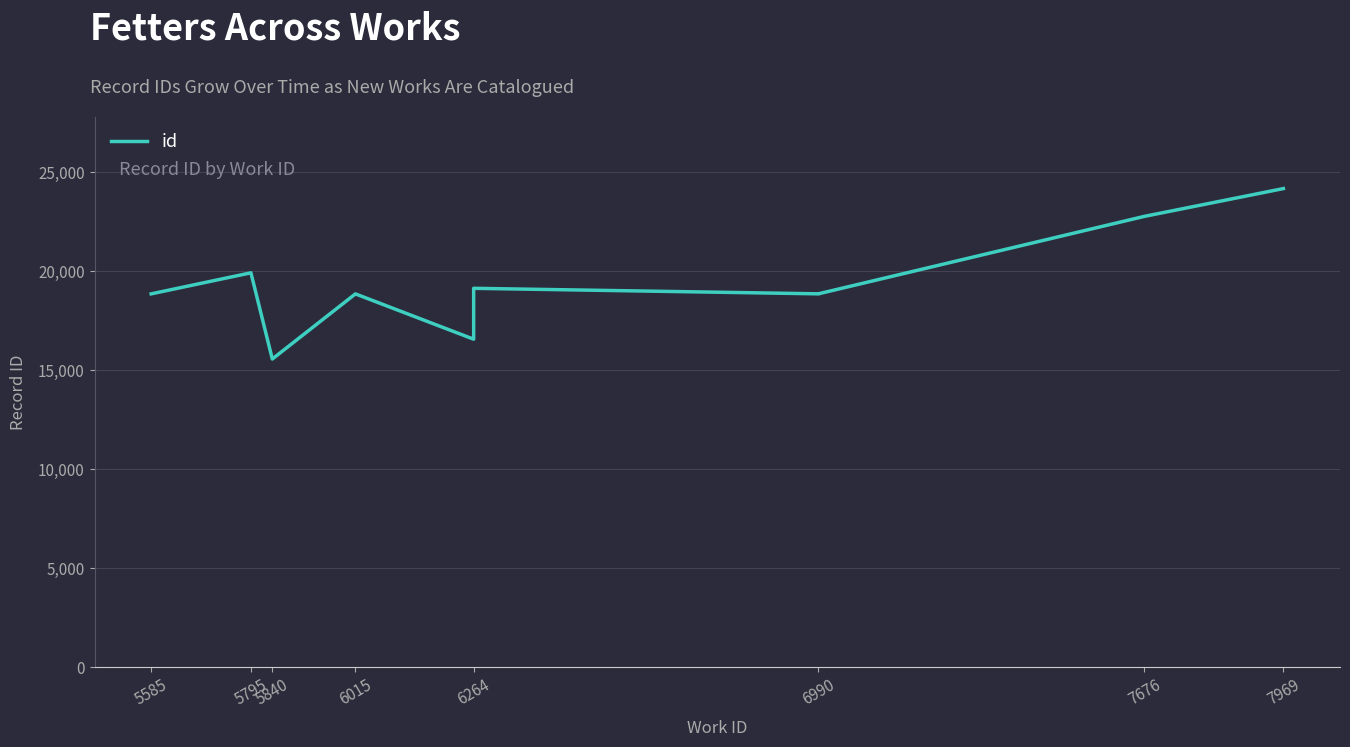

Is this an area chart (filled region under the line)?

No